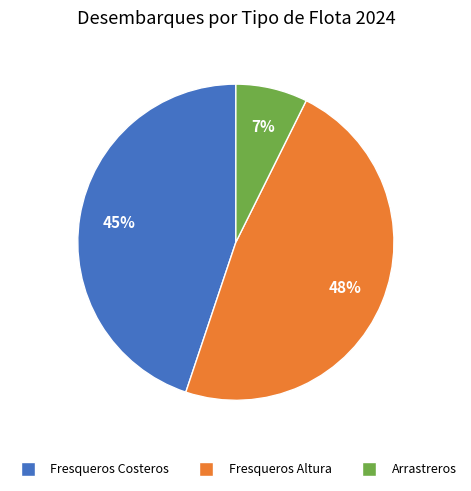

Is there a majority slice in this chart?

No